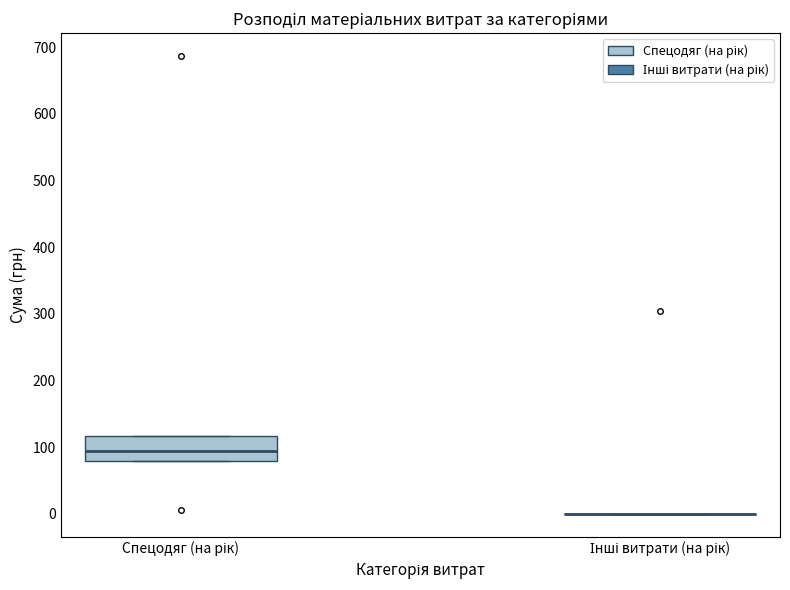

Comparing the boxes themselves (not the whiskers), which one is the tallest?

Спецодяг (на рік)